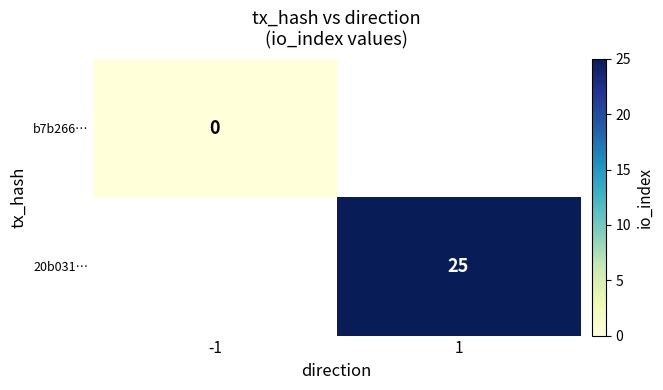

At how many categories does at least one series exceed 10?

1